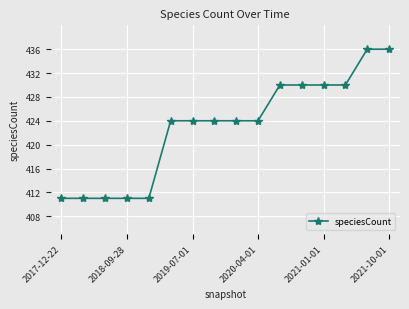

How many distinct data groups are displayed?

1